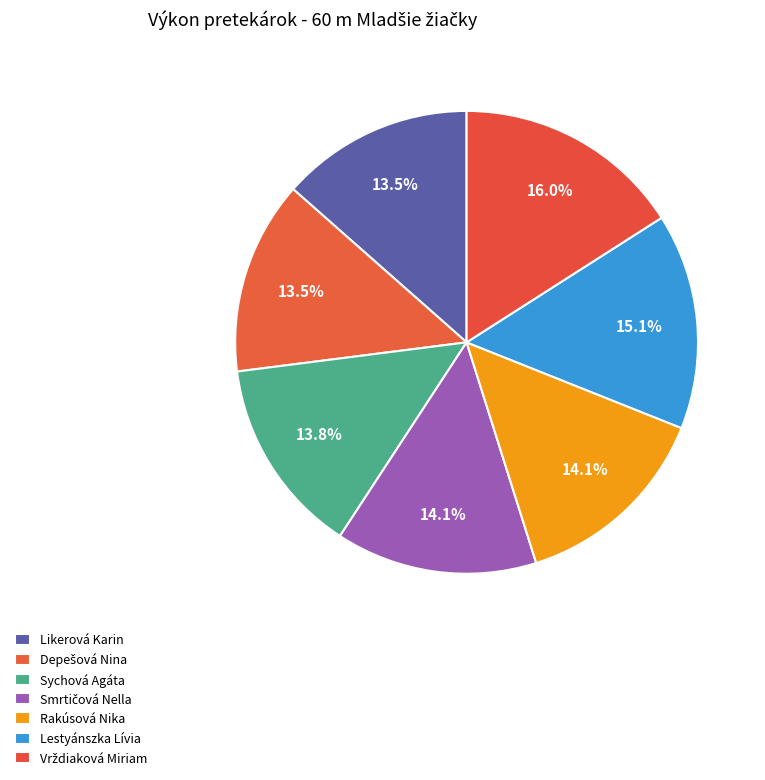

Is there any slice that represents more than half of the pie?

No